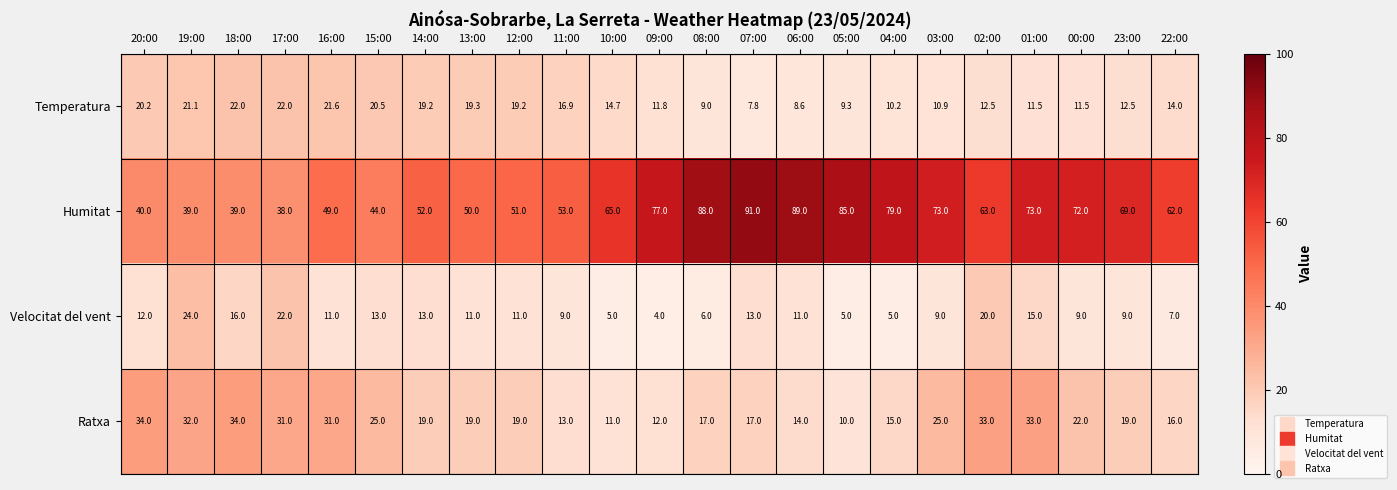

At which category is the sum across all series the highest?

01:00